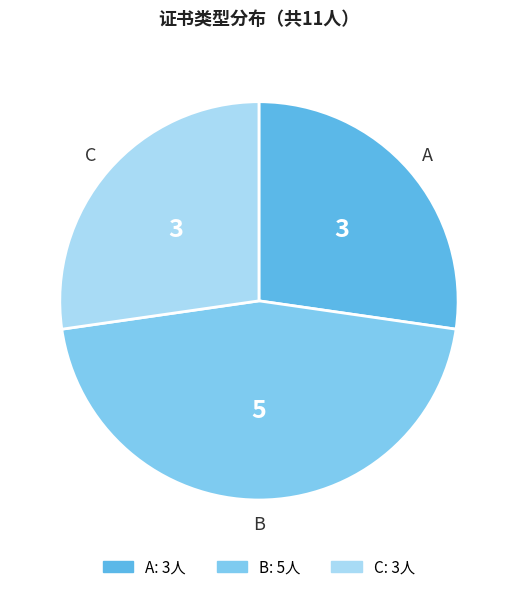

Count the number of slices in the pie.

3